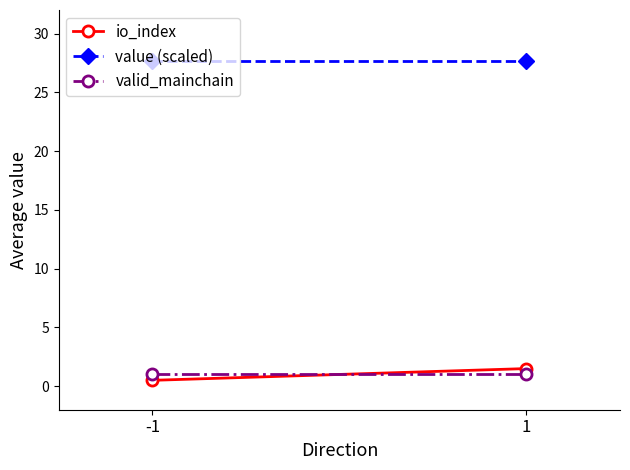

What are all the series names shown in the legend?

io_index, value (scaled), valid_mainchain